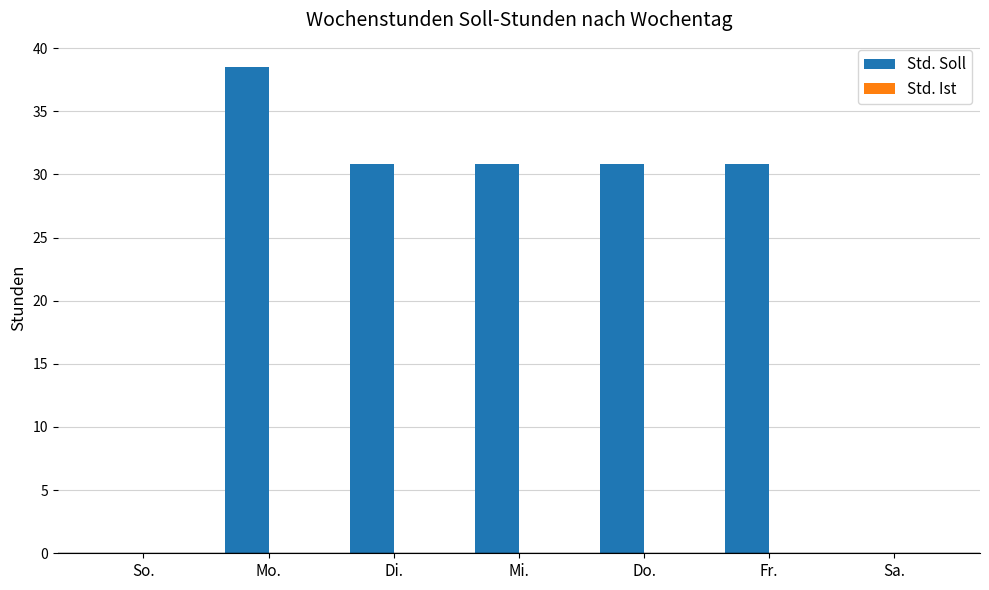

Which label corresponds to the largest value in the chart?

Mo.